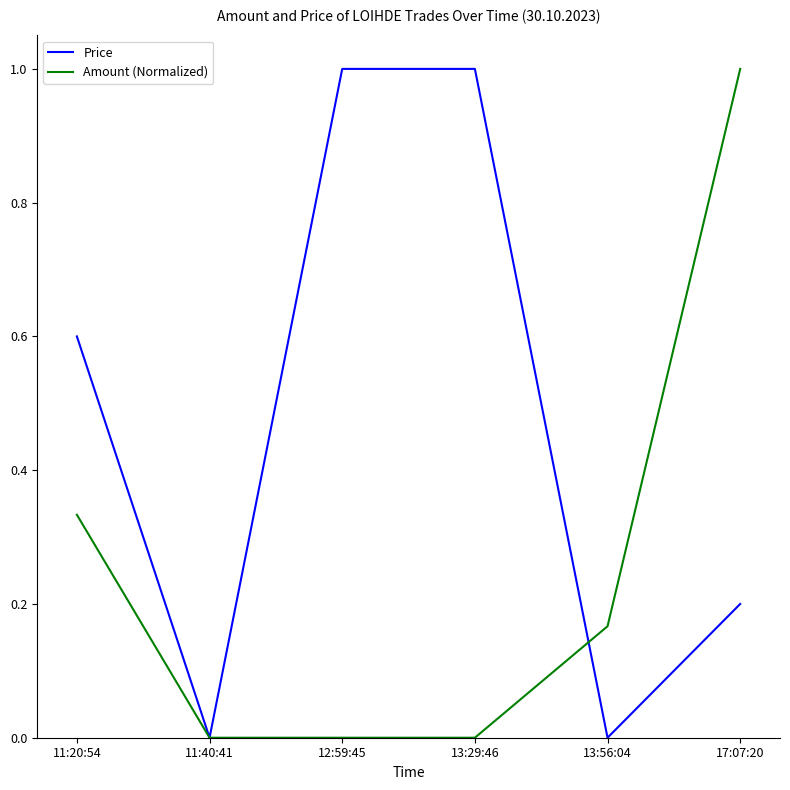

The value of Price at 13:56:04 is 0.0. True or false?

True